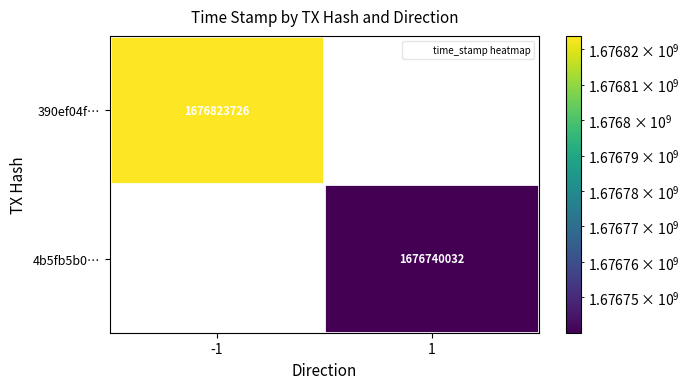

How many data points does each series have?

2